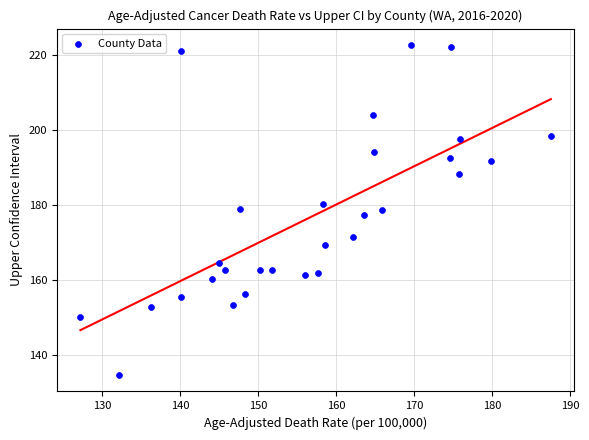

What is the range of X values (max minus min)?

60.3